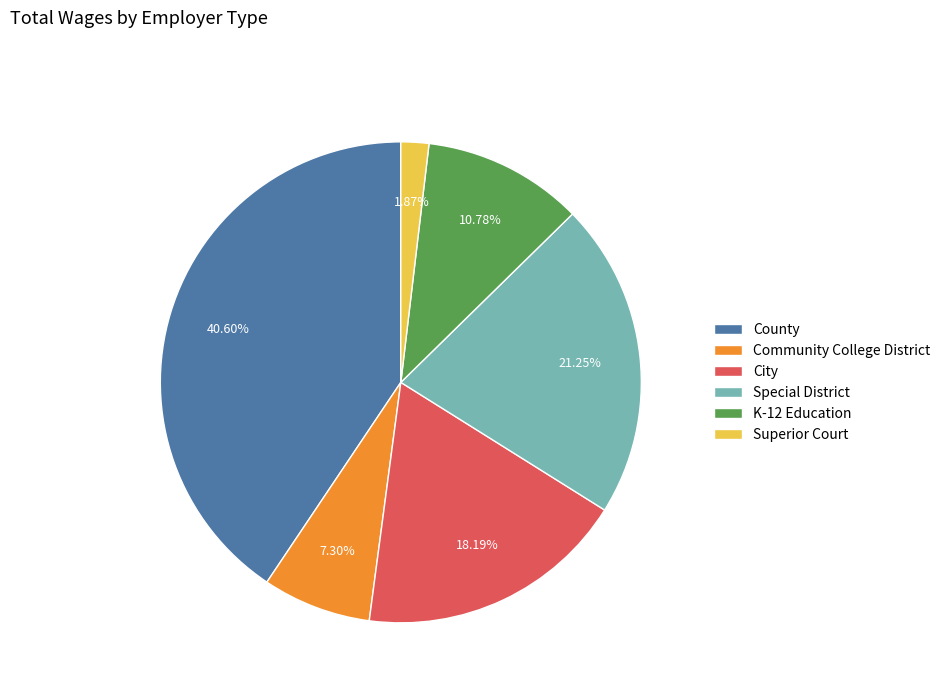

To the nearest percent, what is the average slice percentage?

17%